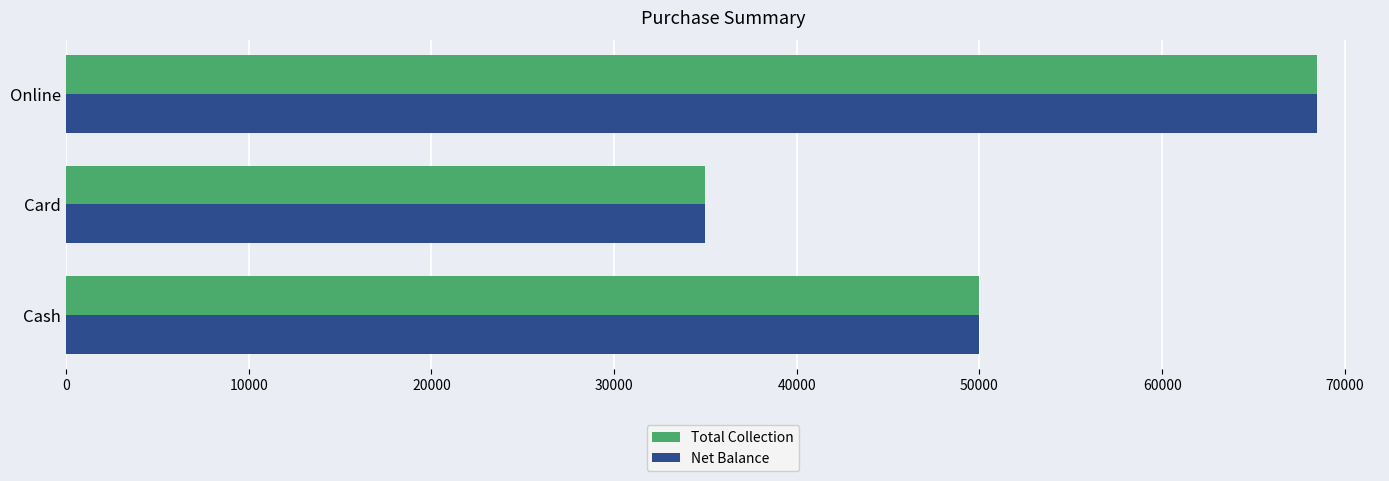

What is the total value across all series at Cash?

100000